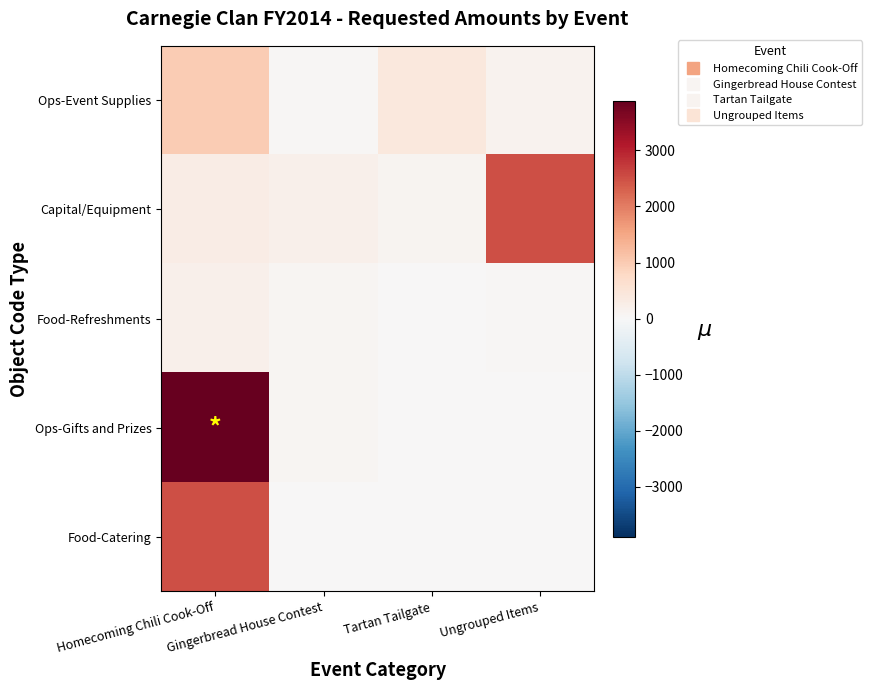

Reading left to right, transcribe all the data shown in this chart.

Ops-Event Supplies: Homecoming Chili Cook-Off=1000	Gingerbread House Contest=50	Tartan Tailgate=400	Ungrouped Items=150
Capital/Equipment: Homecoming Chili Cook-Off=300	Gingerbread House Contest=200	Tartan Tailgate=100	Ungrouped Items=2500
Food-Refreshments: Homecoming Chili Cook-Off=200	Gingerbread House Contest=75	Tartan Tailgate=0	Ungrouped Items=50
Ops-Gifts and Prizes: Homecoming Chili Cook-Off=3890	Gingerbread House Contest=75	Tartan Tailgate=0	Ungrouped Items=0
Food-Catering: Homecoming Chili Cook-Off=2500	Gingerbread House Contest=0	Tartan Tailgate=0	Ungrouped Items=0